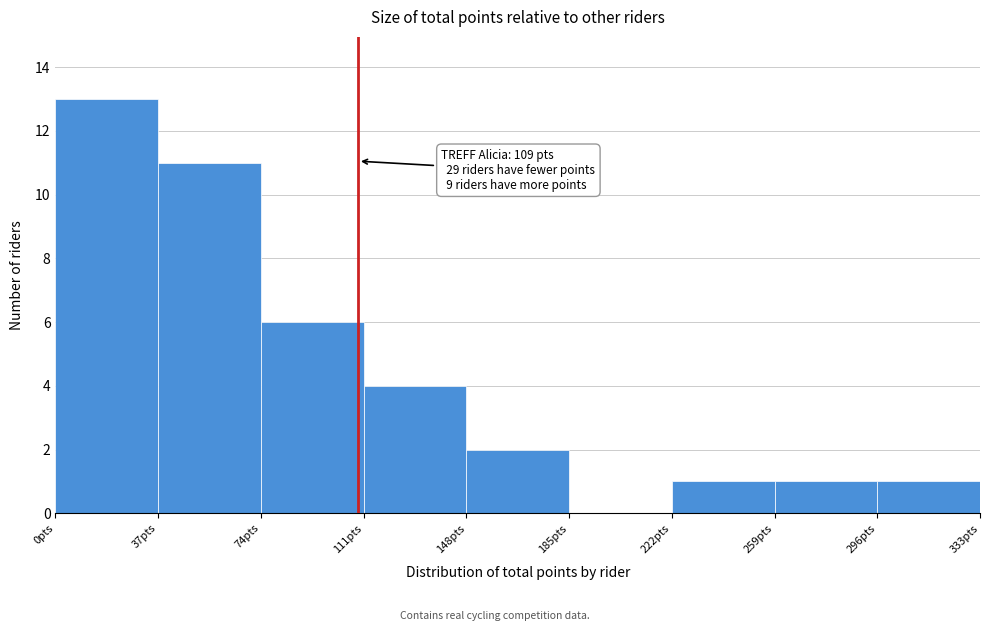

Over which range of the x-axis is the bar tallest?

0 to 37